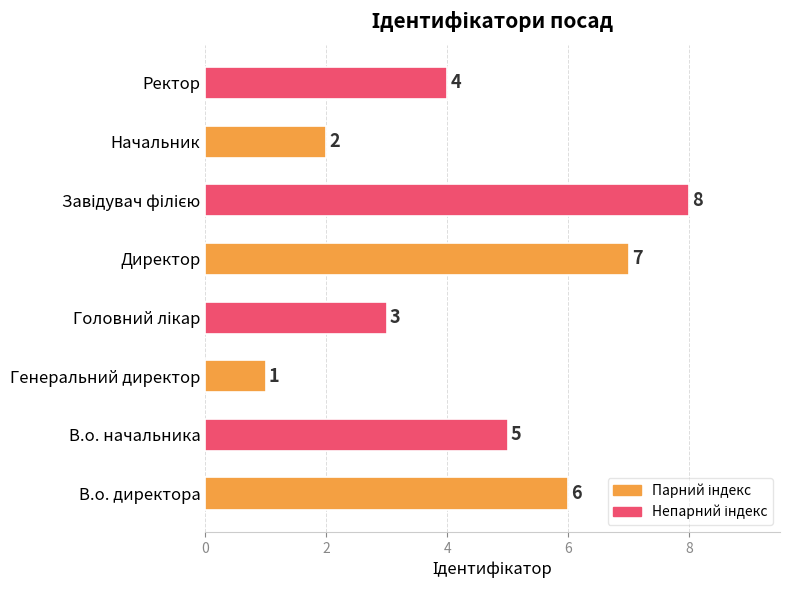

Reading bottom to top, what are all the values shown in this chart?

6	5	1	3	7	8	2	4